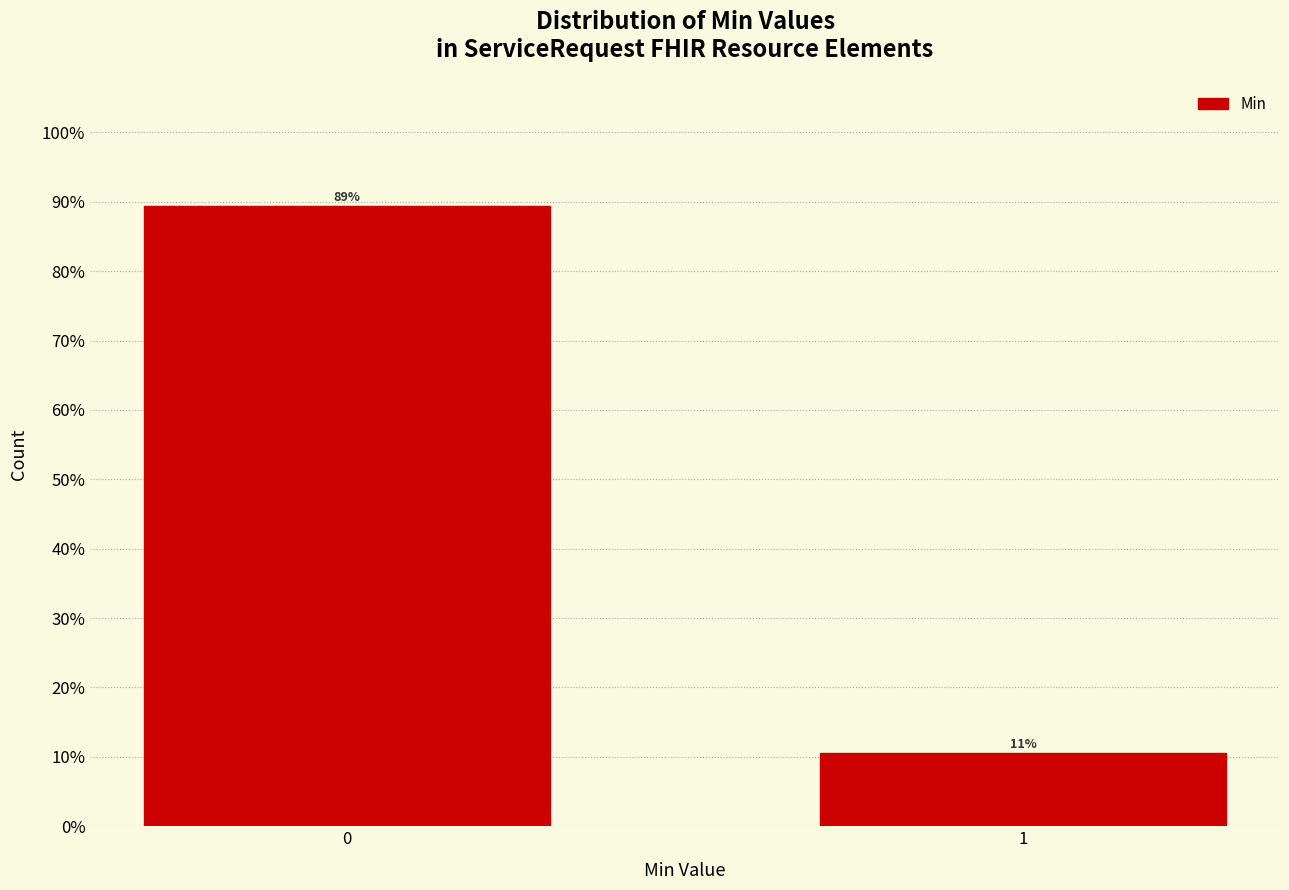

Rank the categories by value from highest to lowest.

0, 1